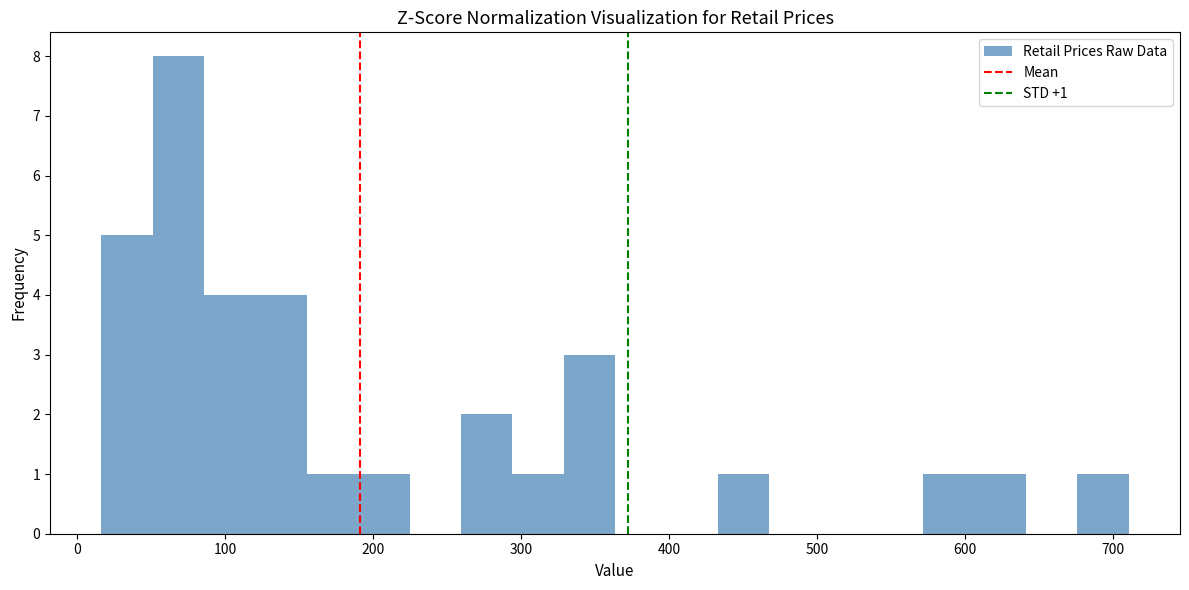

Around what value on the x-axis is the tallest bar? Give the approximate position of its centre, as read against the axis.

70